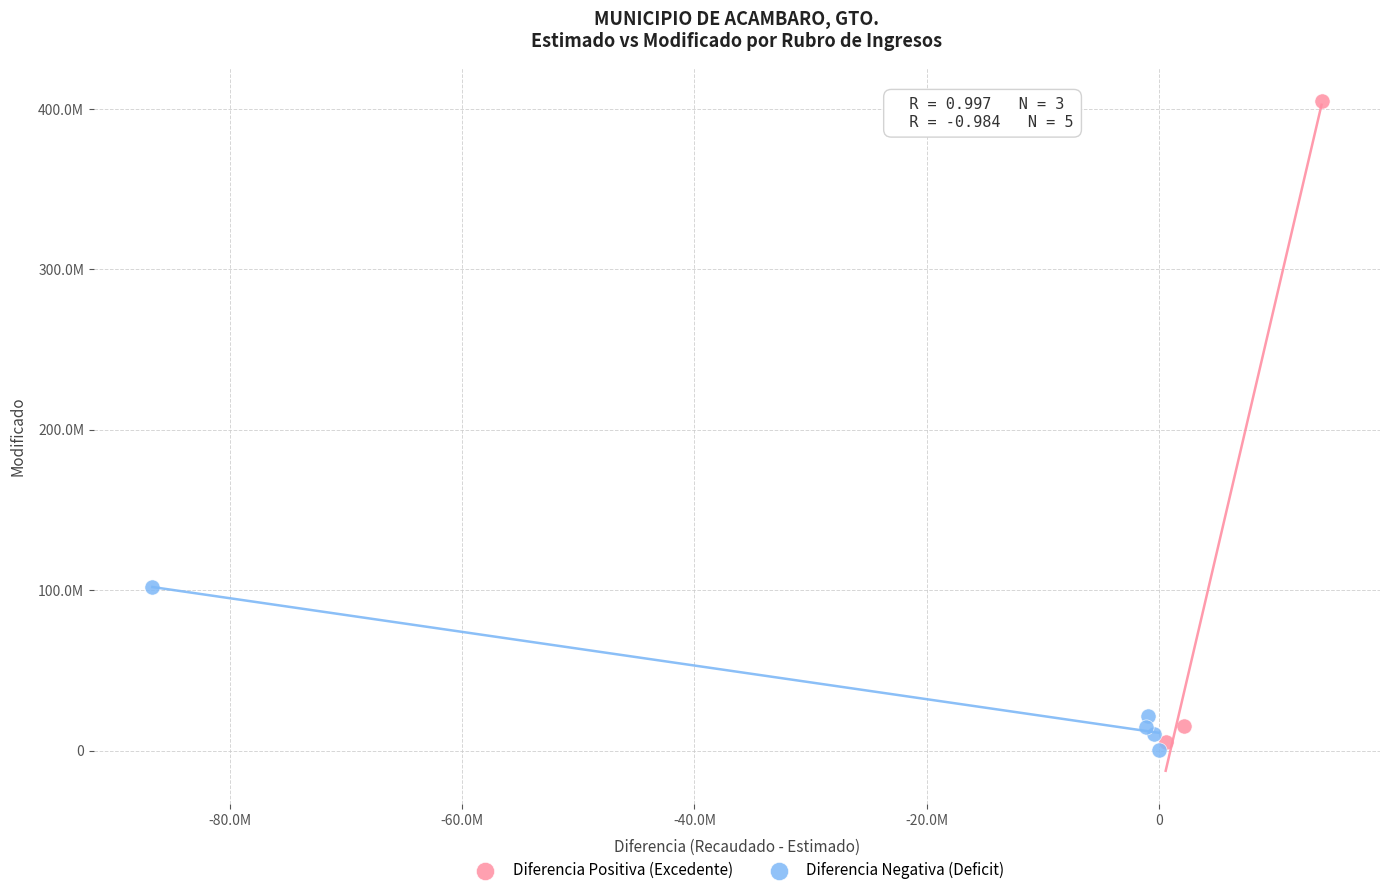

What are all the series names shown in the legend?

Diferencia Positiva (Excedente), Diferencia Negativa (Deficit)